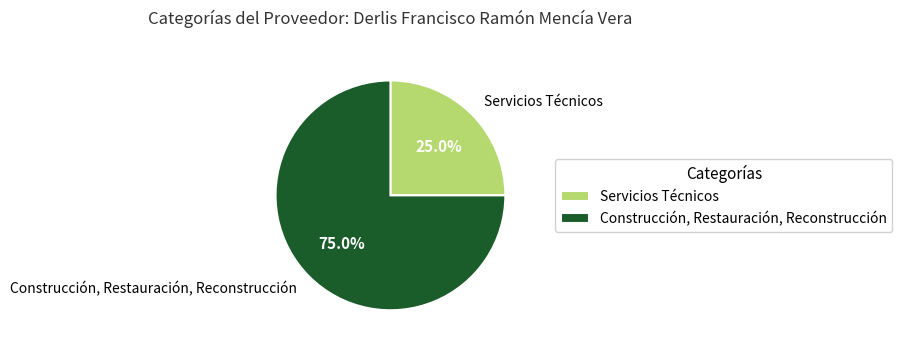

Do Construcción, Restauración, Reconstrucción and Servicios Técnicos together represent more than half of the pie?

Yes